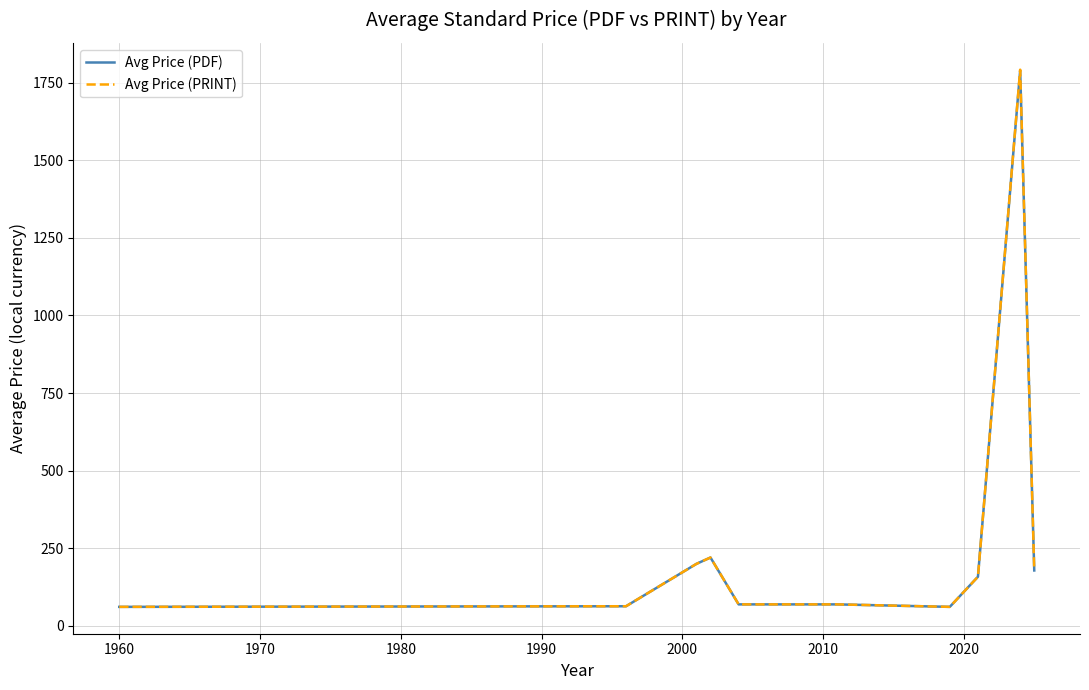

Which series has the widest spread of values?

Avg Price (PRINT)